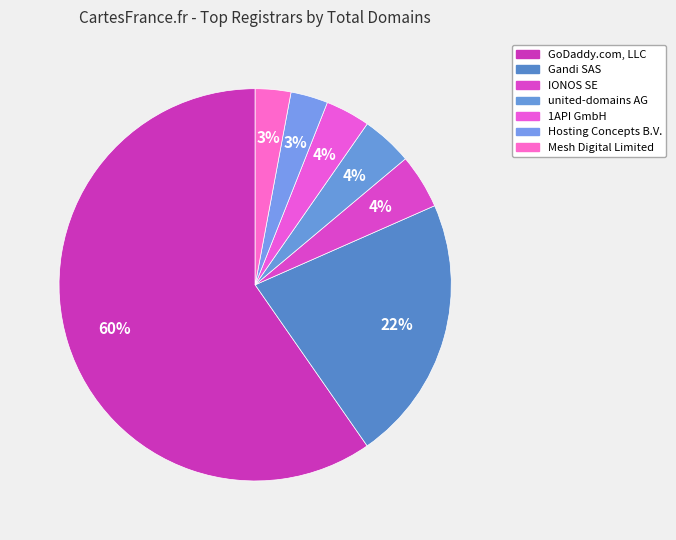

Rank the categories by value from highest to lowest.

GoDaddy.com, LLC, Gandi SAS, IONOS SE, united-domains AG, 1API GmbH, Hosting Concepts B.V., Mesh Digital Limited